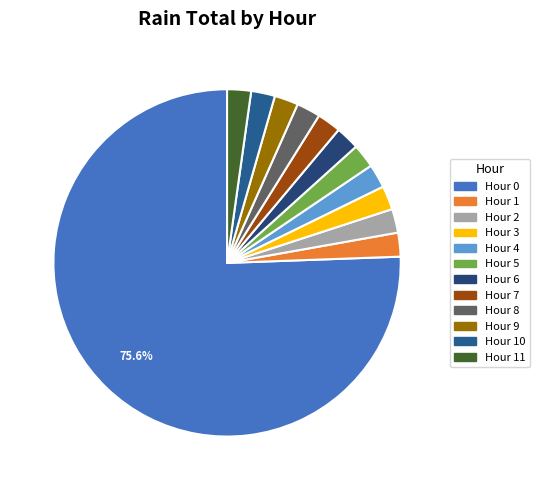

The Hour 6 slice represents 1% of the pie. True or false?

False